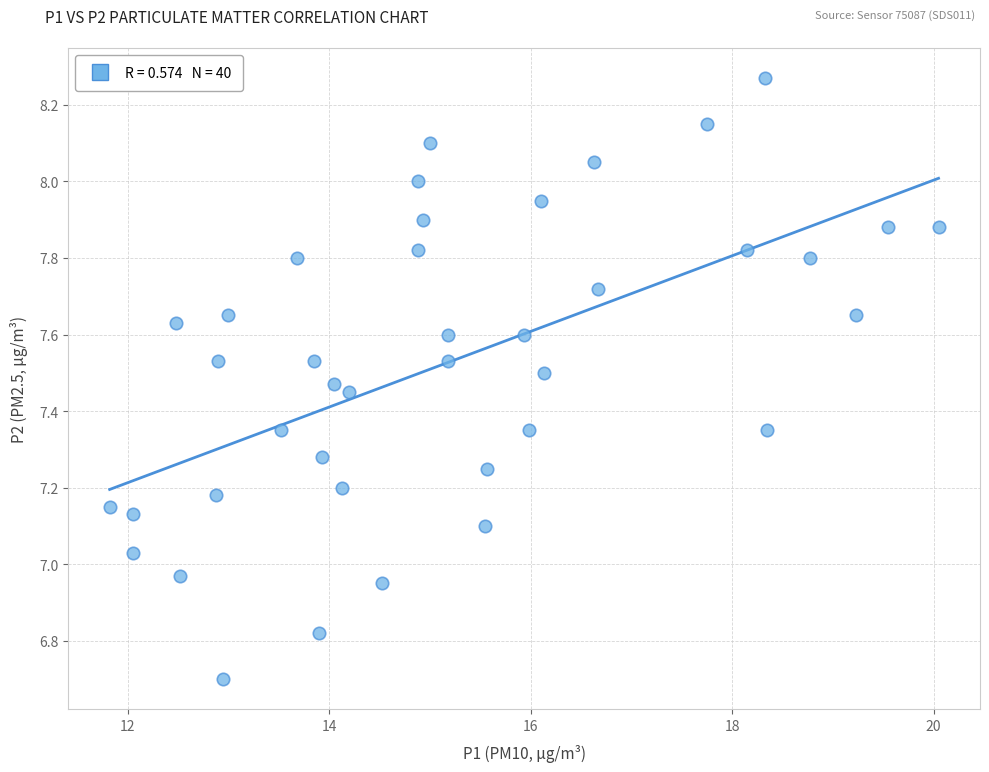

What is the range of Y values (max minus min)?

1.6